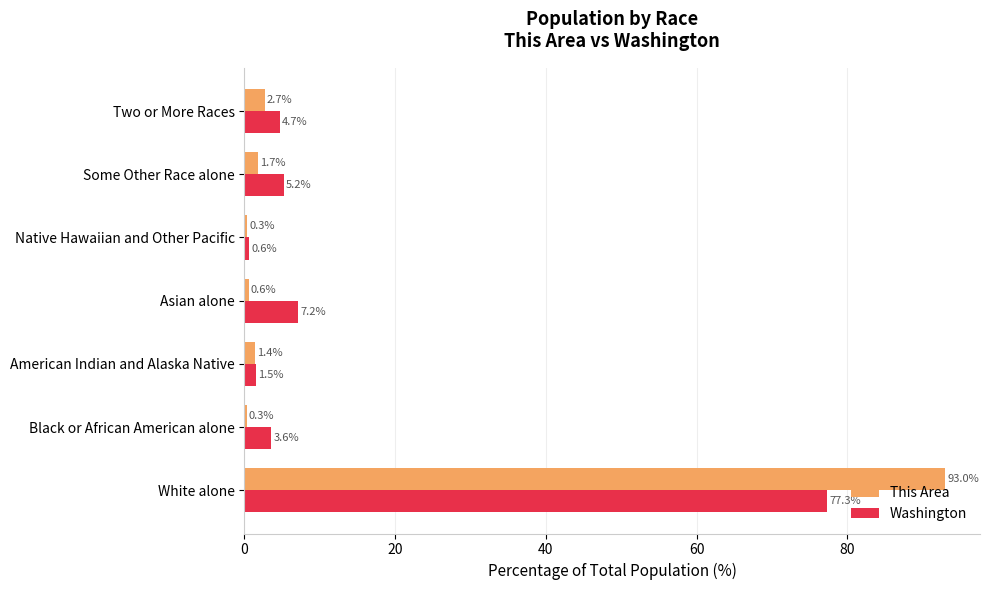

What is the minimum value for This Area?

0.3